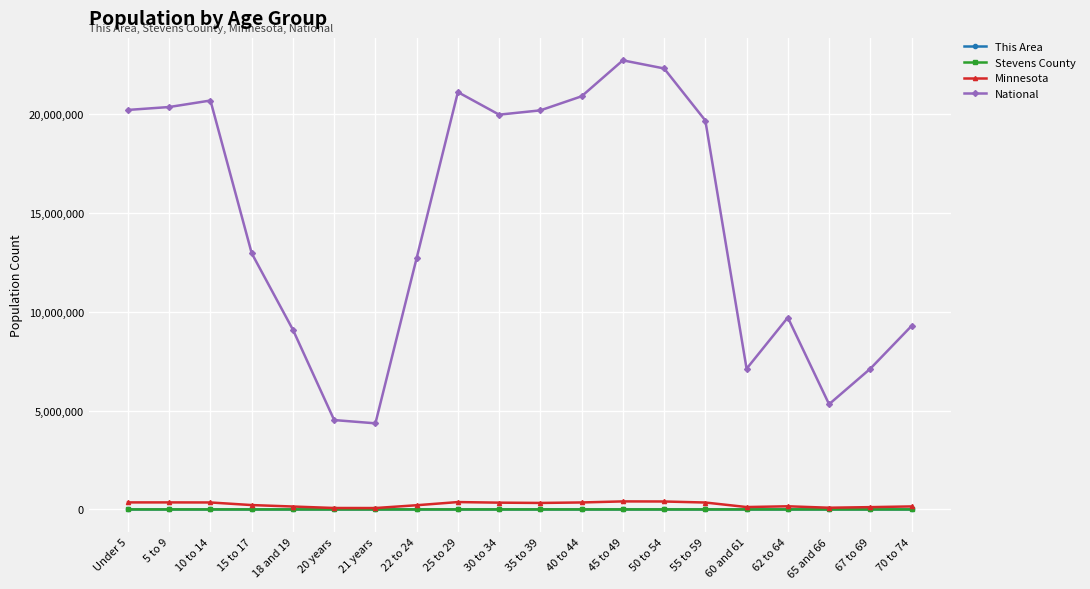

True or false: Minnesota has more than 0 interior local peaks.

True